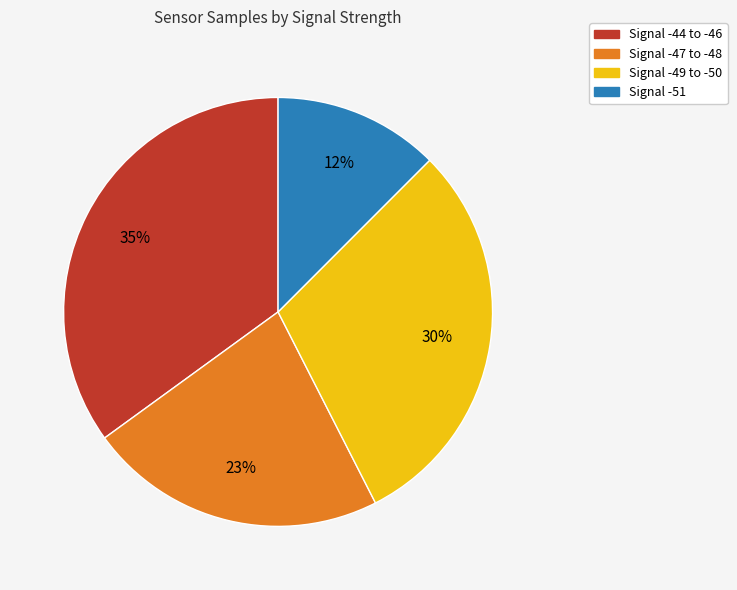

Is there any slice that represents more than half of the pie?

No